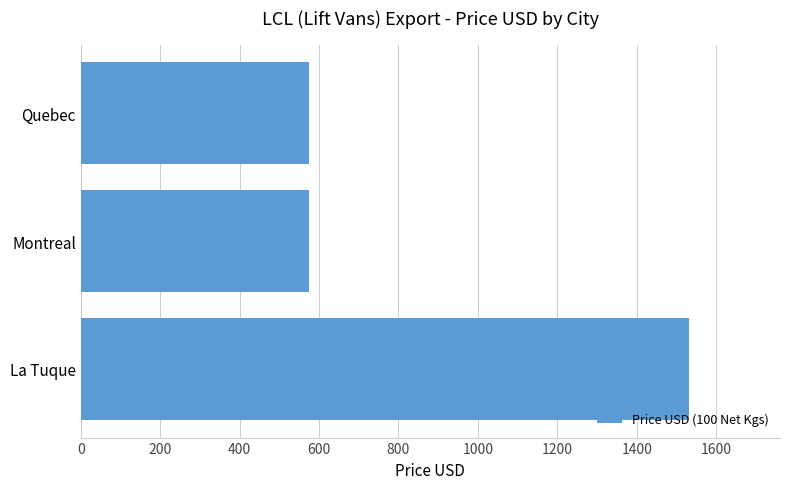

What is the maximum value shown in the chart?

1531